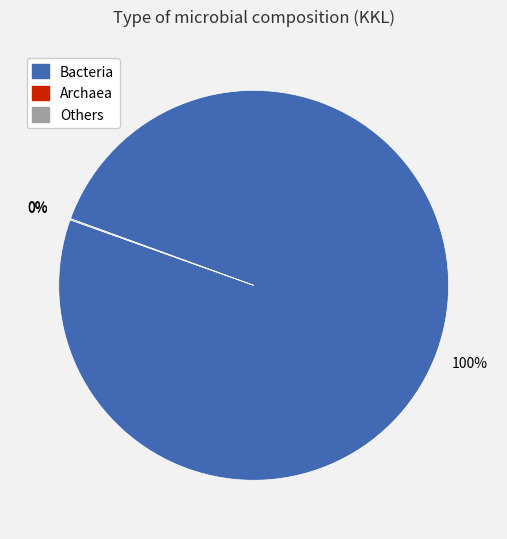

Is Bacteria the majority of the pie?

Yes